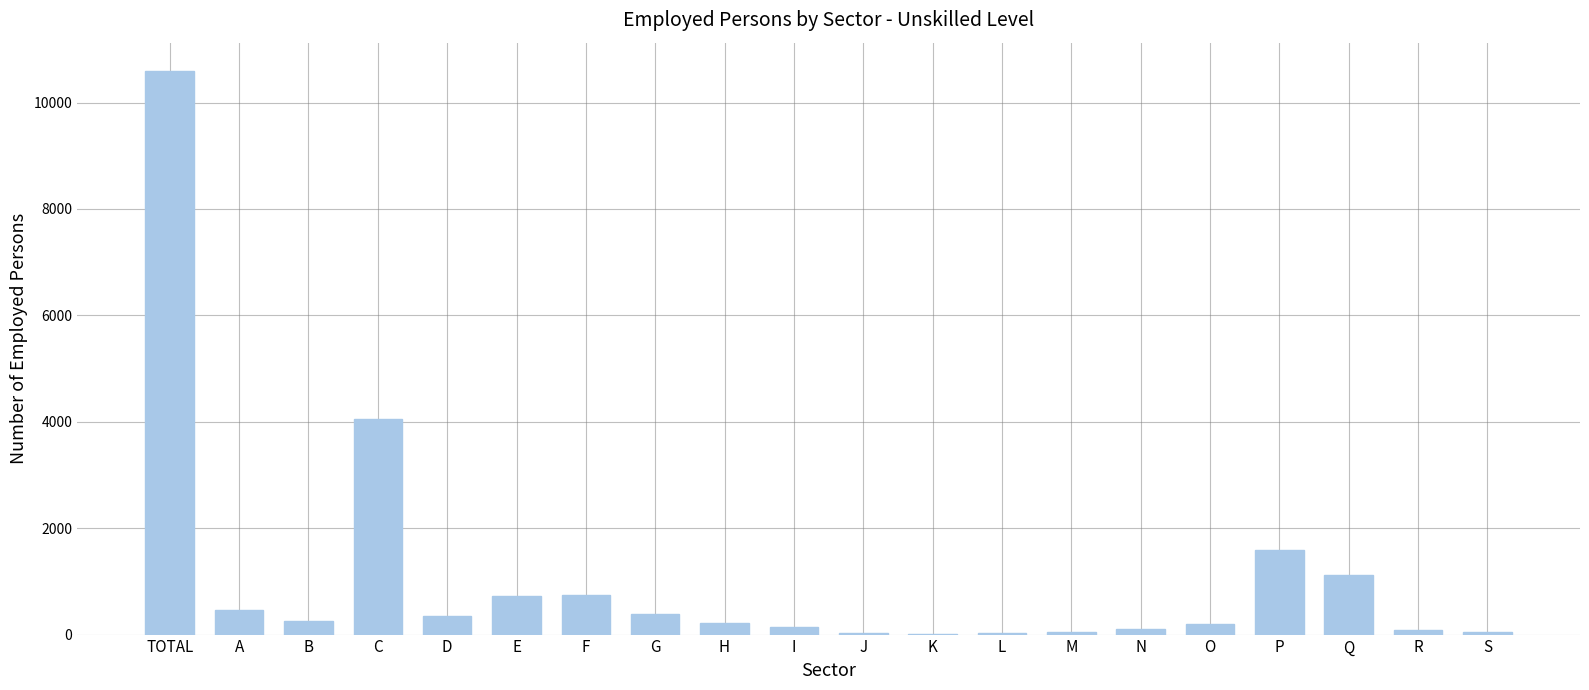

True or false: the data shows 1595 at P.

True